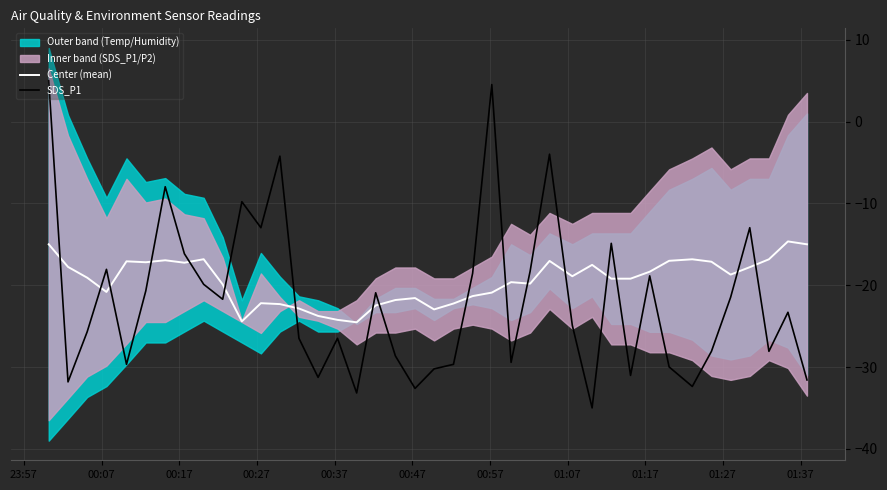

What is the lowest value of the SDS_P1 series?

-35.0